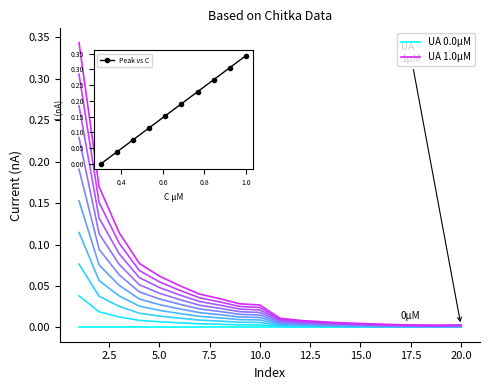

True or false: UA 0.0µM and UA 1.0µM cross at least once.

False